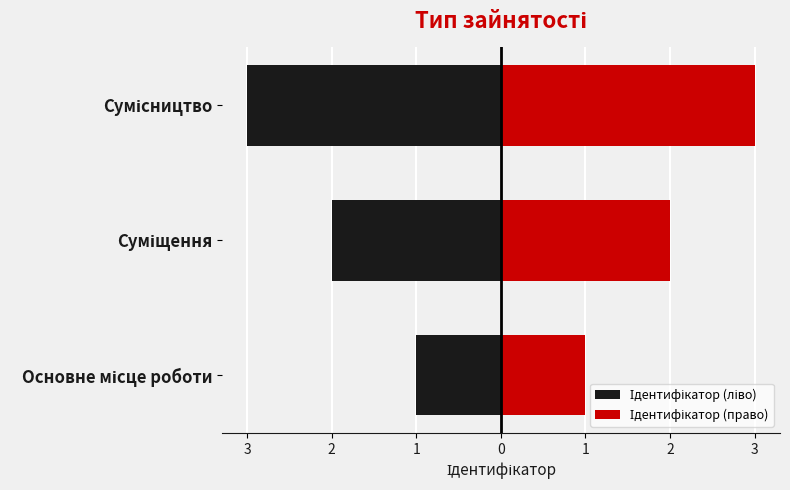

How many data points does each series have?

3